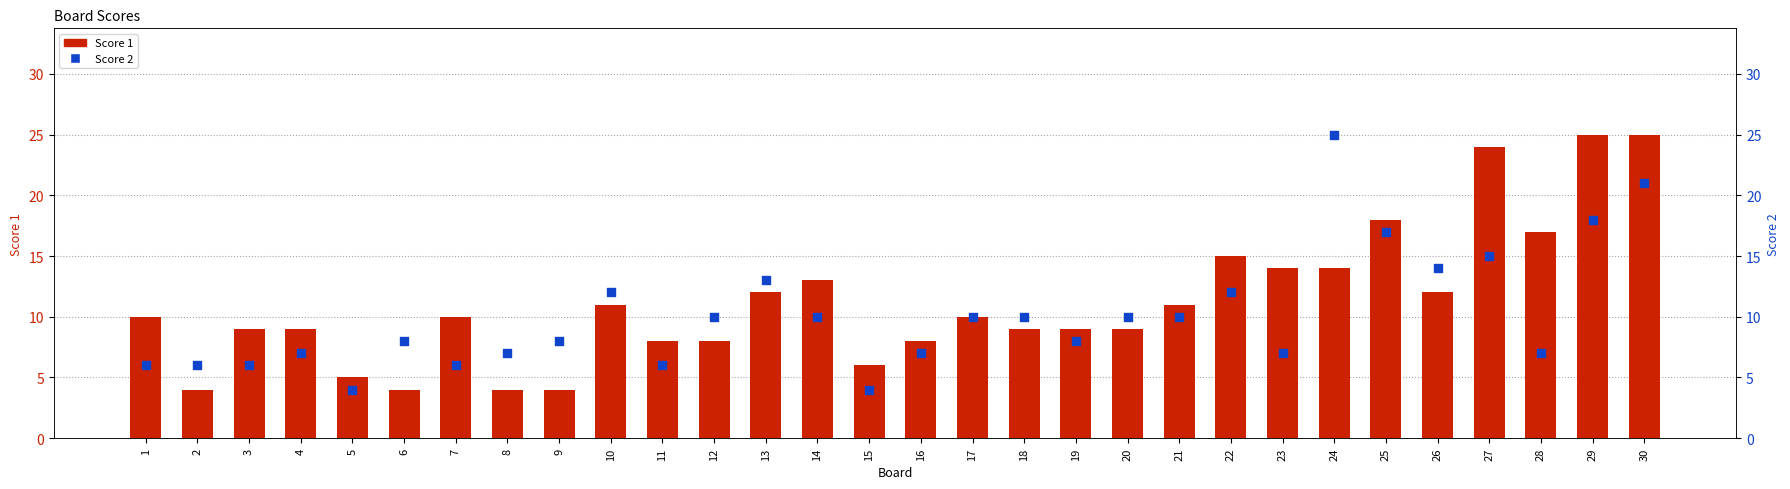

Which series contains the lowest Y value?

Score 1